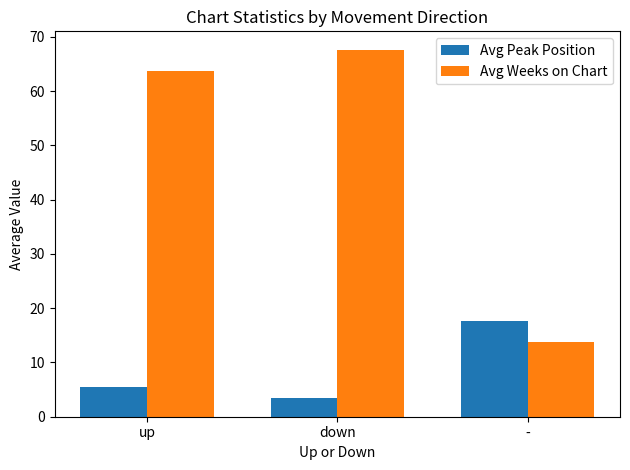

What are all the series names shown in the legend?

Avg Peak Position, Avg Weeks on Chart